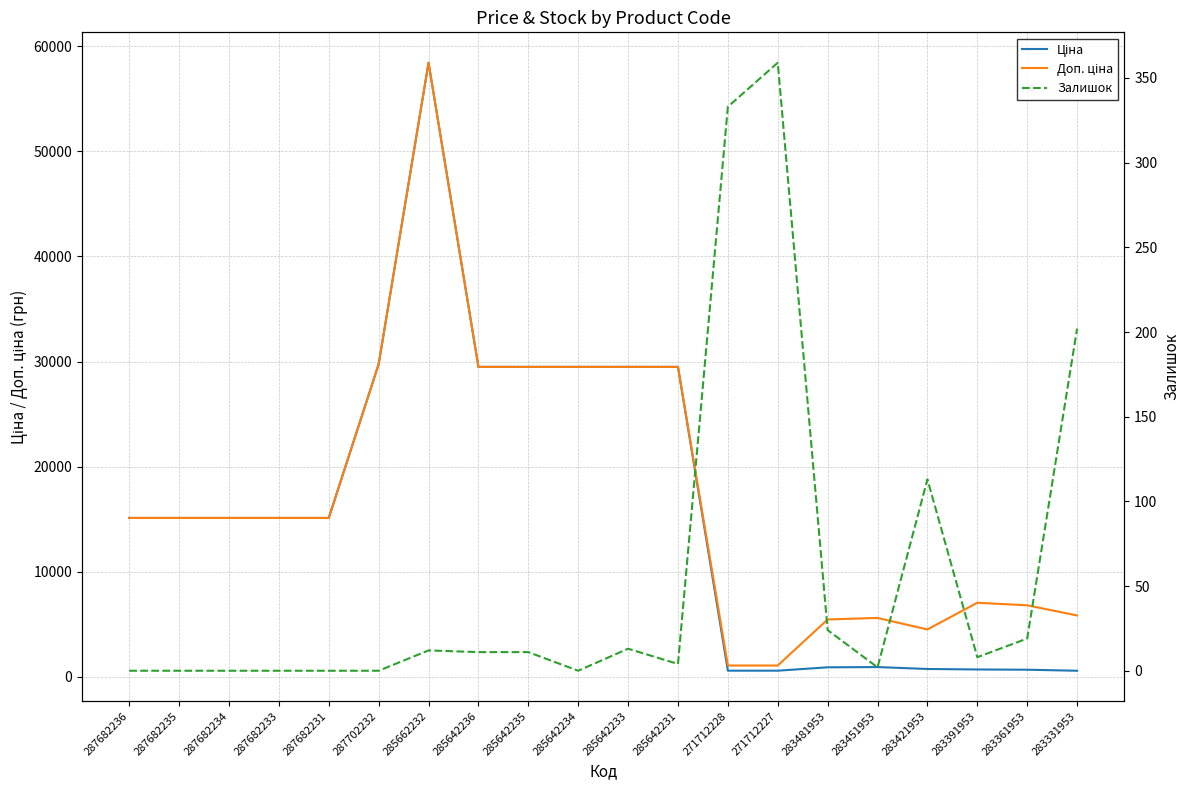

True or false: Доп. ціна has a value of 15120.0 at 287682235.

True